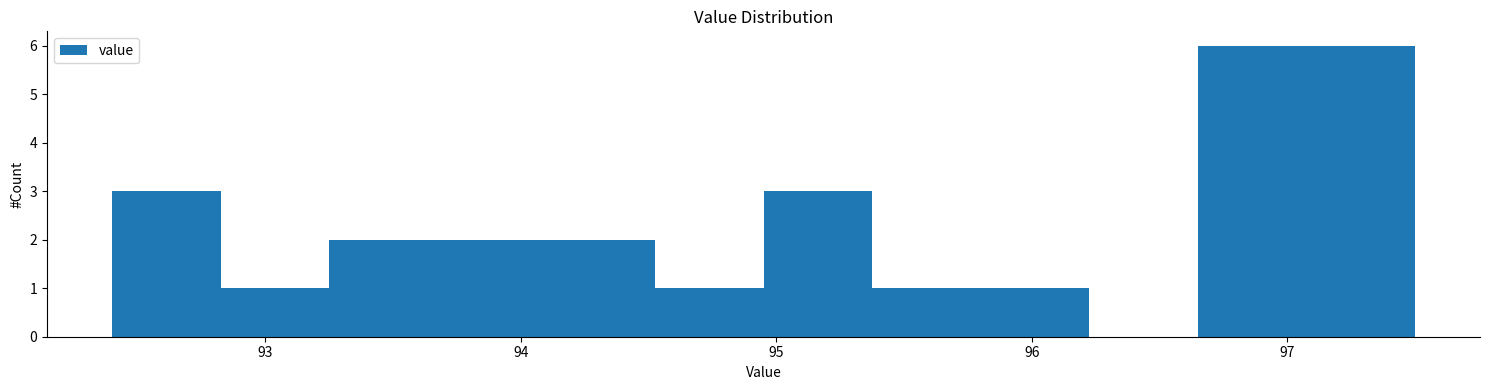

What is the height of the bar covering 95.0 to 95.4 on the x-axis? Neither the bar edges nor the heights are printed on the chart, so give them approximately, as read against the axes.

3